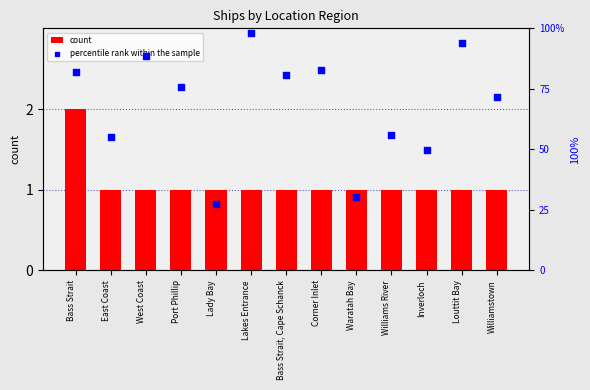

Which series has the largest Y range (max minus min)?

percentile rank within the sample